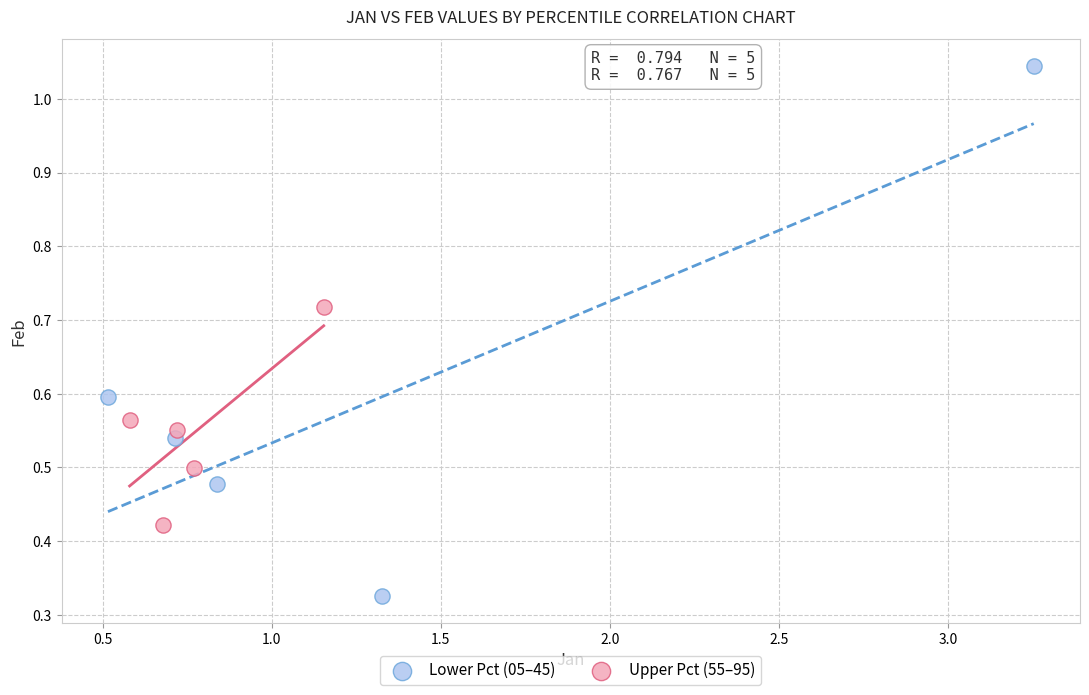

Which series has the widest spread of Y values?

Lower Pct (05–45)